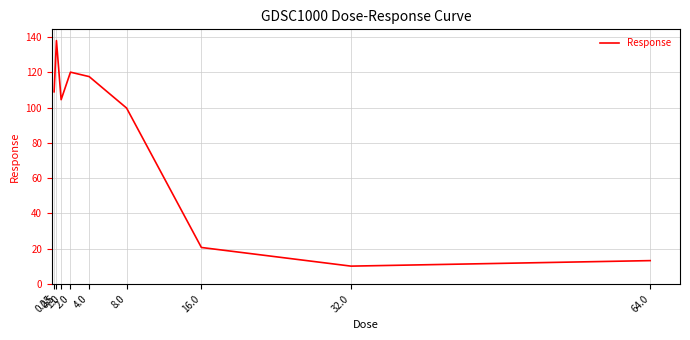

What is the difference between the values at 0.5 and 16.0?

117.2